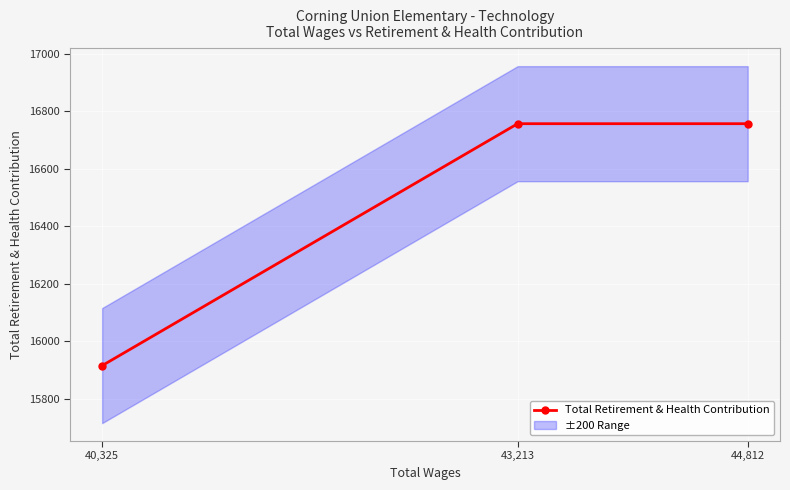

Reading left to right, transcribe all the data shown in this chart.

44,812=16757	43,213=16757	40,325=15916